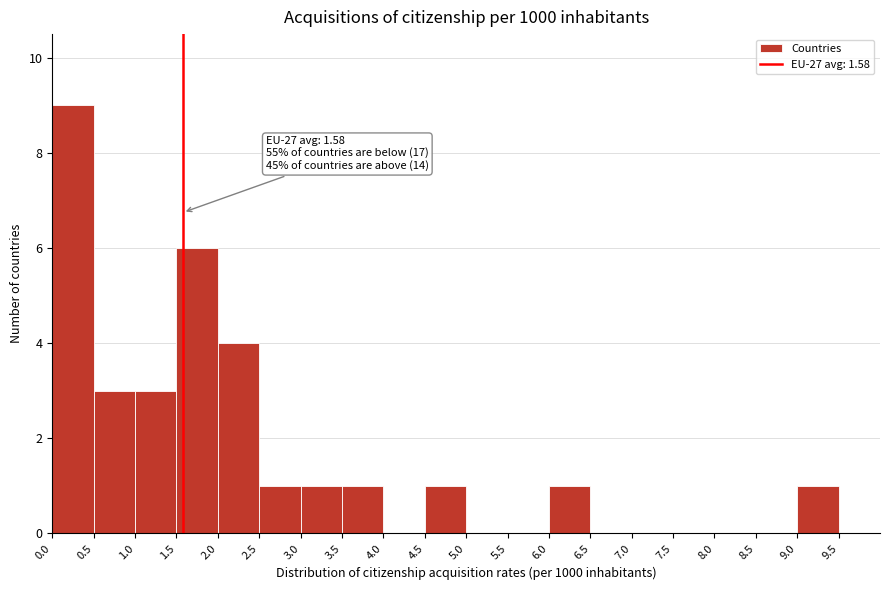

Which range on the x-axis has the tallest bar?

0.0 to 0.5